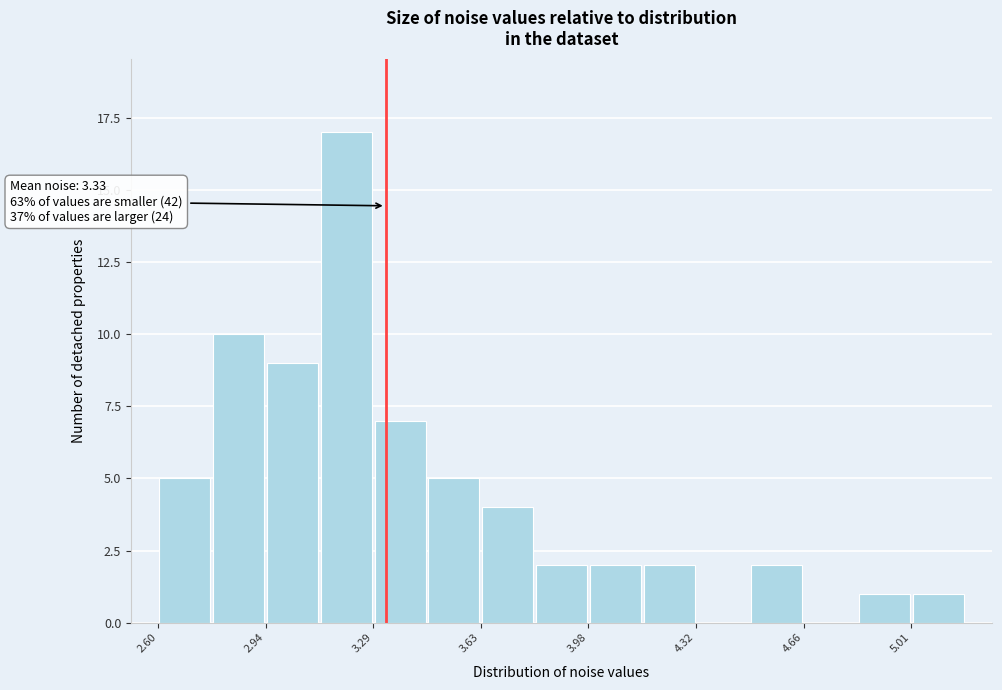

Around what value on the x-axis is the tallest bar? Give the approximate position of its centre, as read against the axis.

3.20